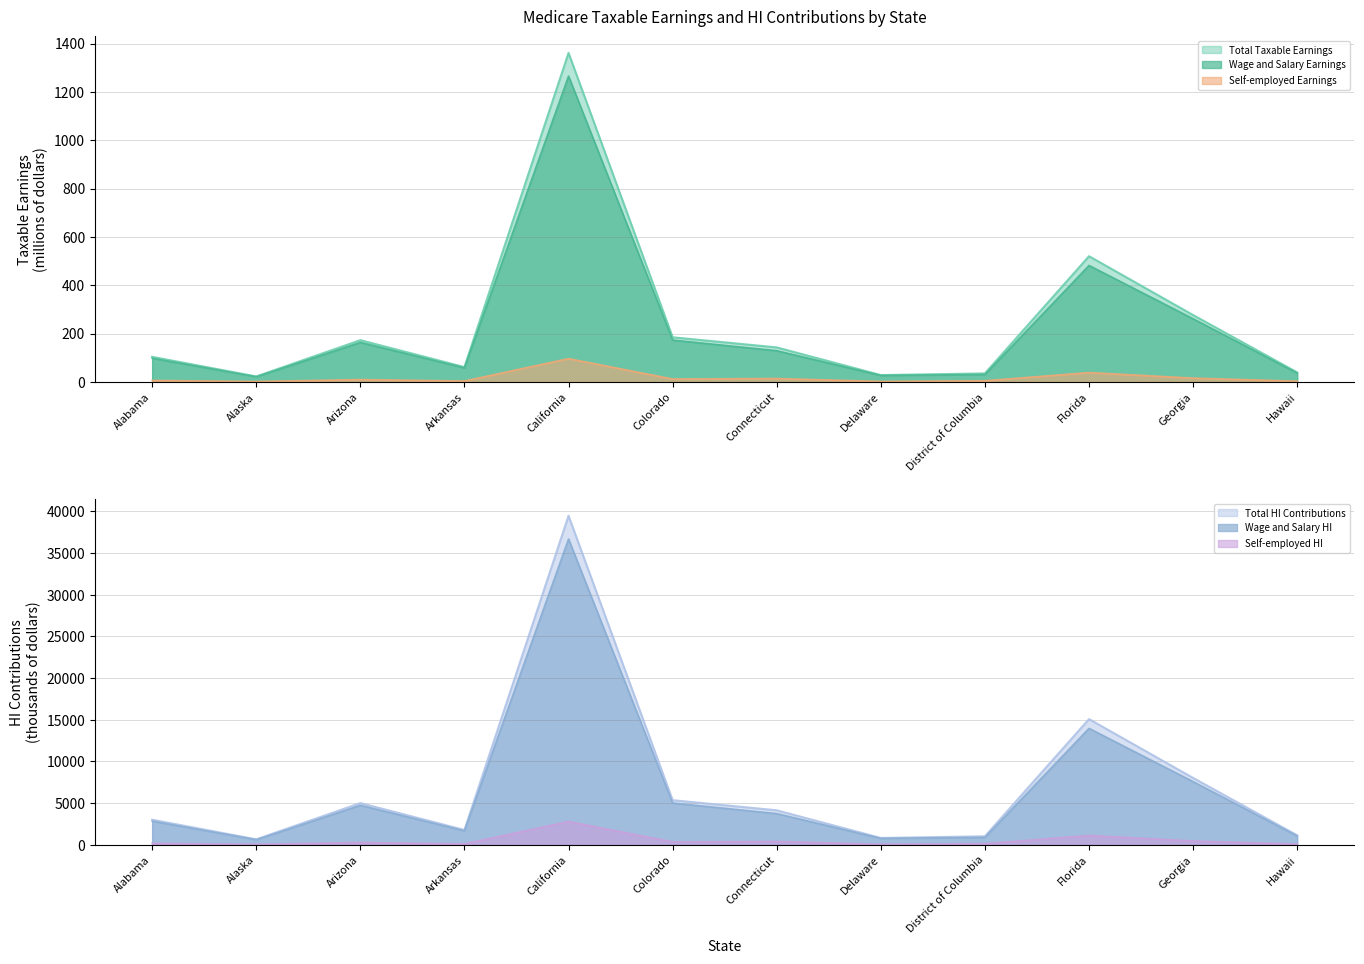

Where is Total HI Contributions nearest to the value 20060?

Florida